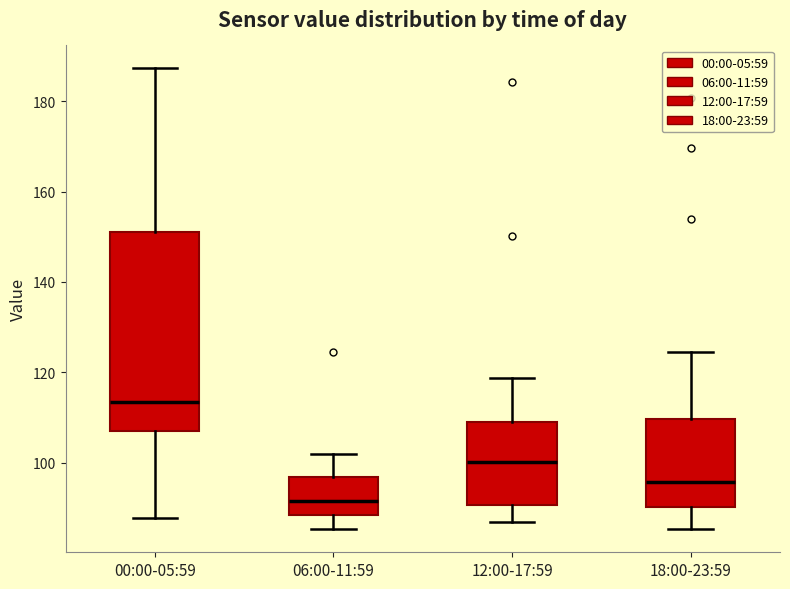

Reading left to right, read every box against the y-axis: the position of its median line, the range the box covers, and the ends of its whiskers. The values are not printed on the chart, so give them approximately, as read against the axis.

00:00-05:59: median 114, box 108 to 152, whiskers 88 to 188
06:00-11:59: median 92, box 88 to 96, whiskers 86 to 102
12:00-17:59: median 100, box 90 to 108, whiskers 86 to 118
18:00-23:59: median 96, box 90 to 110, whiskers 86 to 124